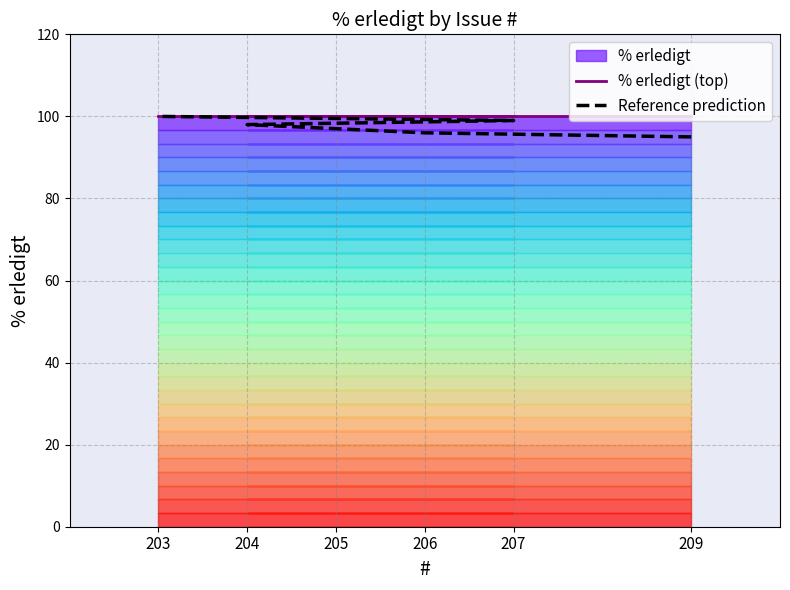

Count the Reference prediction values in the range 96 to 99.

4